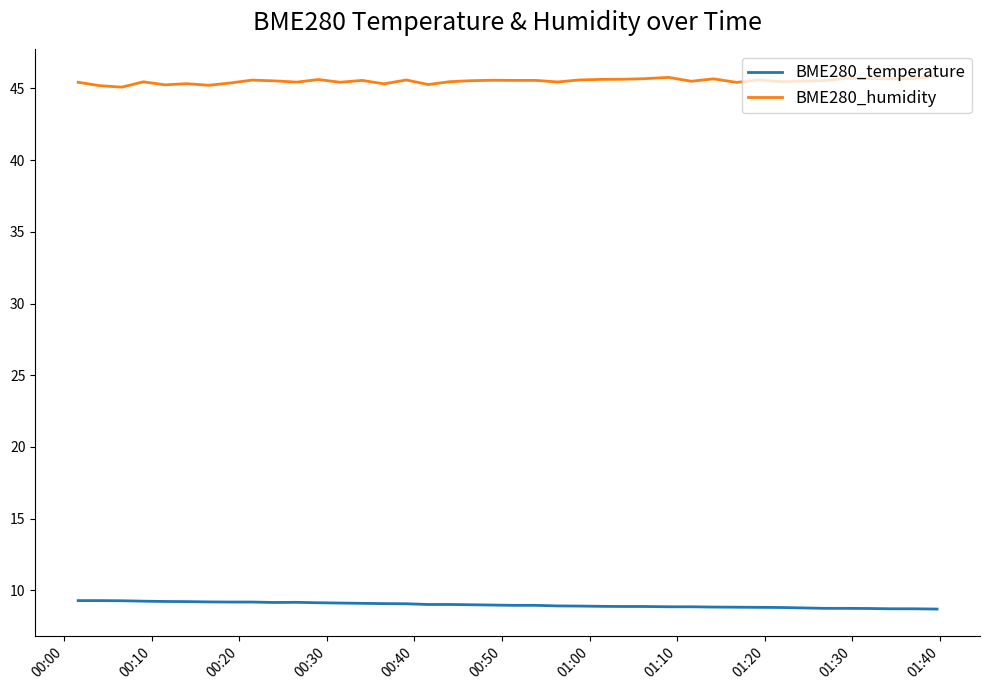

True or false: BME280_temperature and BME280_humidity cross at least once.

False